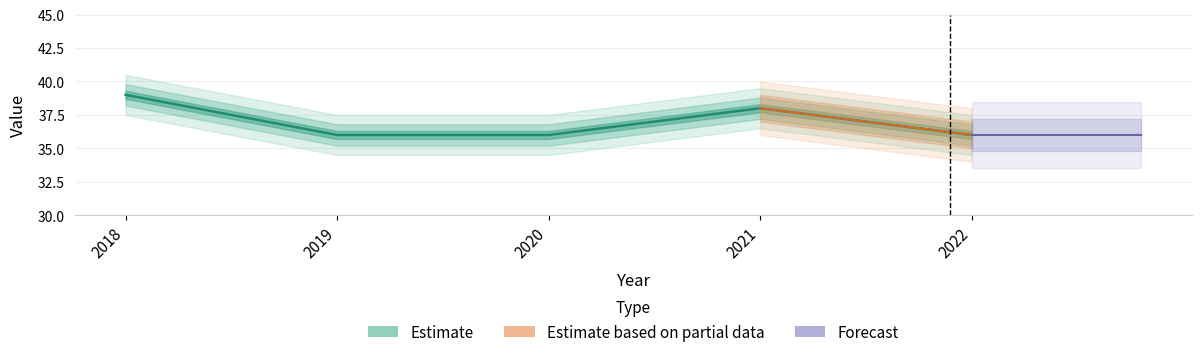

Which has a higher value, 2020 or 2019?

2020